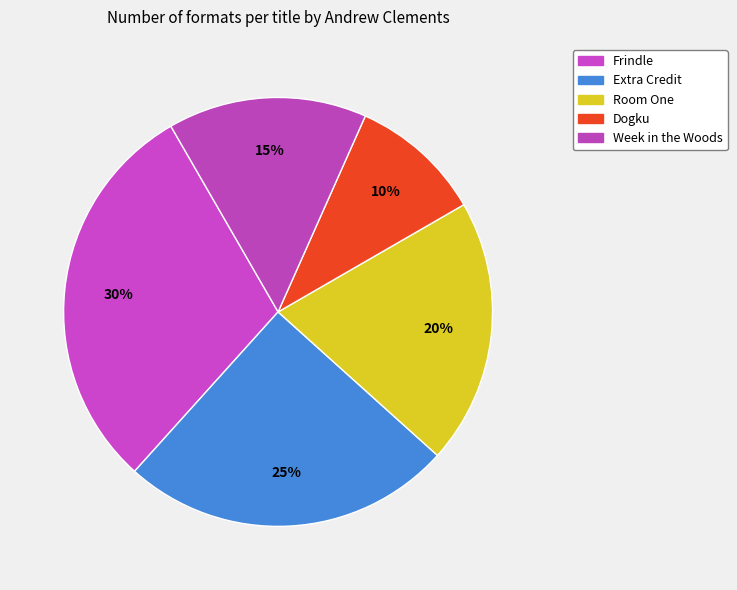

Does Room One account for over 50% of the chart?

No